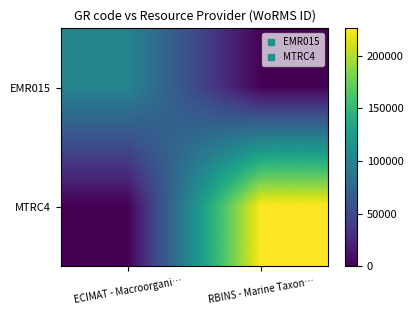

Which category has the lowest value across all series?

RBINS - Marine Taxon…